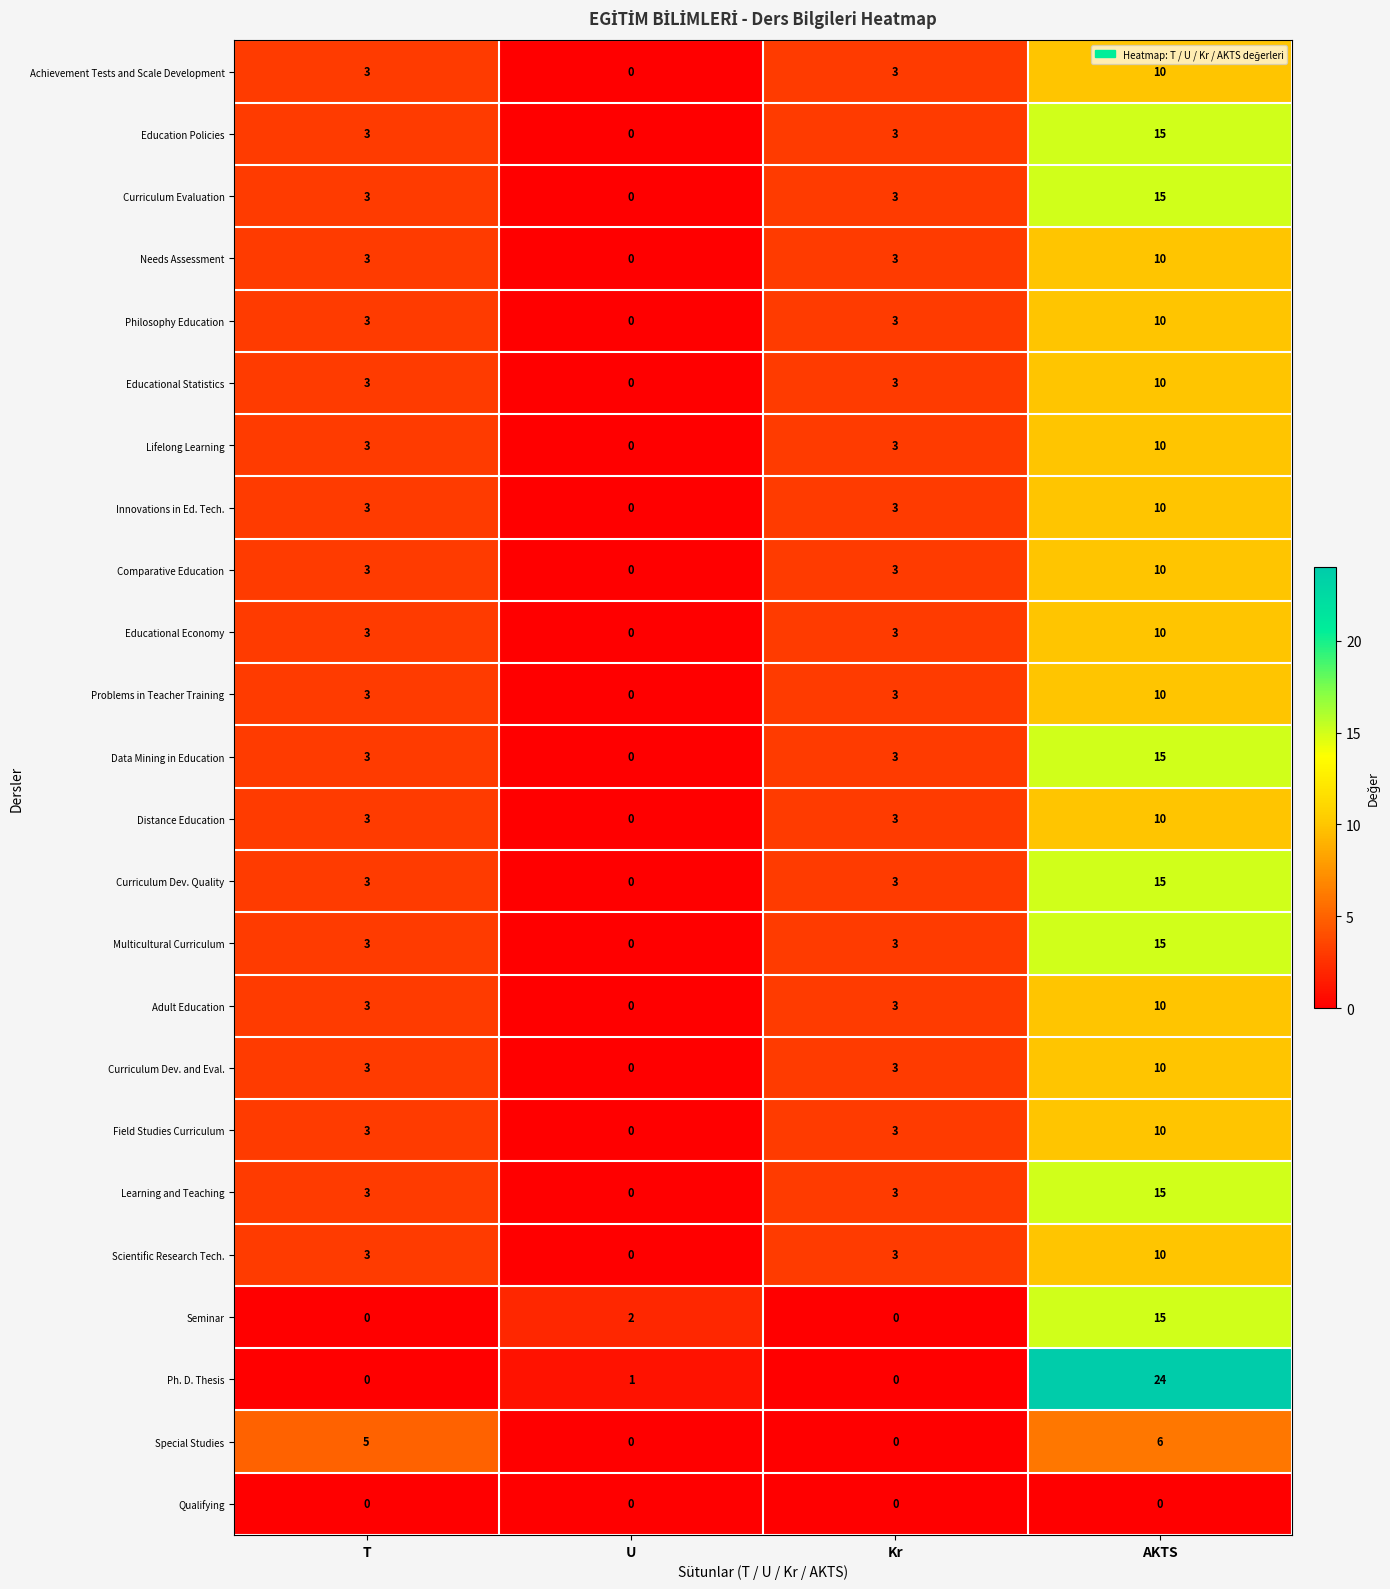

How many Educational Statistics values are between 3 and 10?

3